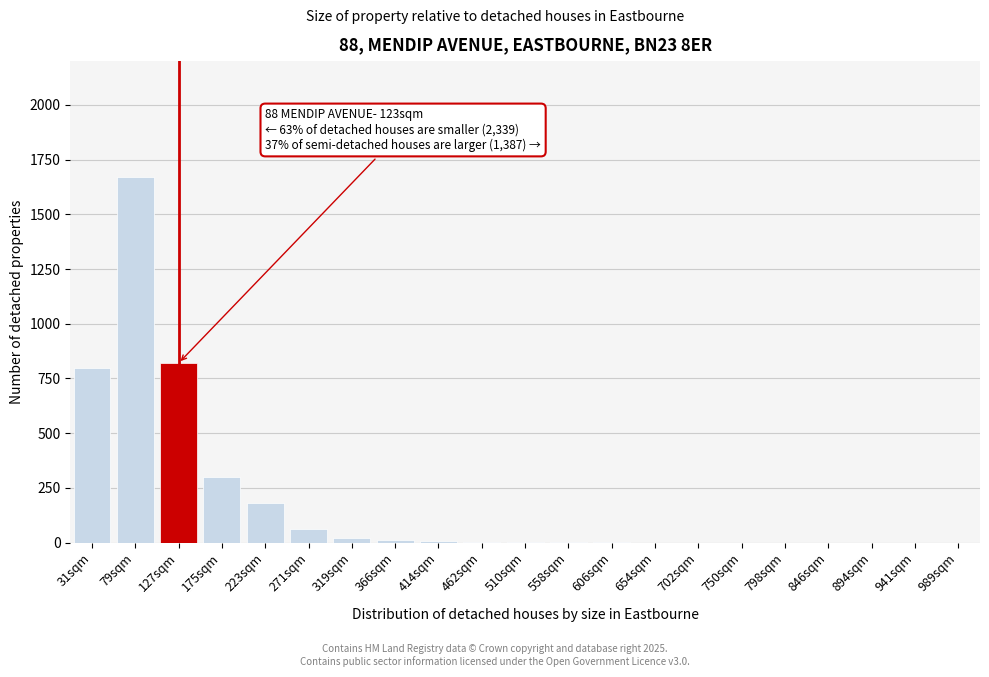

Is it true that the value at 31sqm is 800?

True